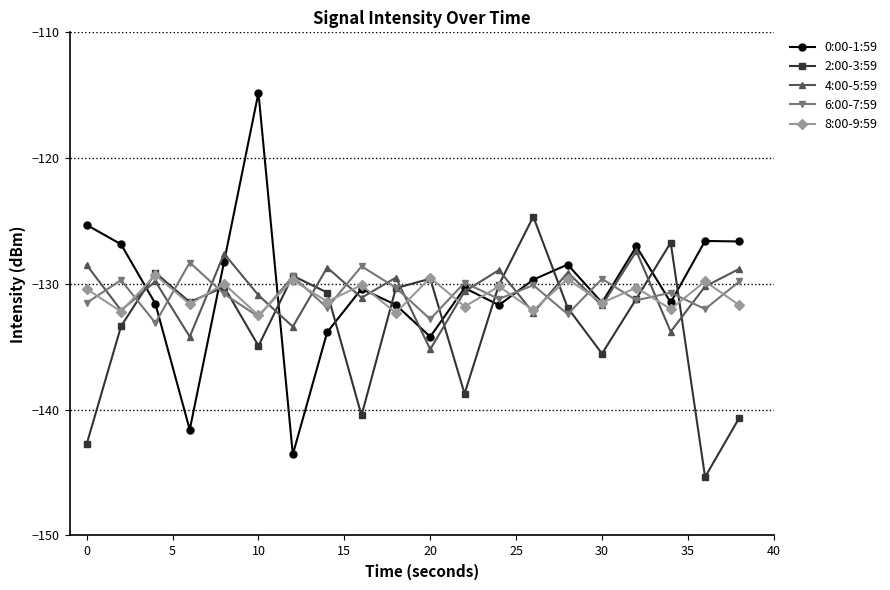

What is the value of the 4:00-5:59 point at the 17th from the left?

-127.4